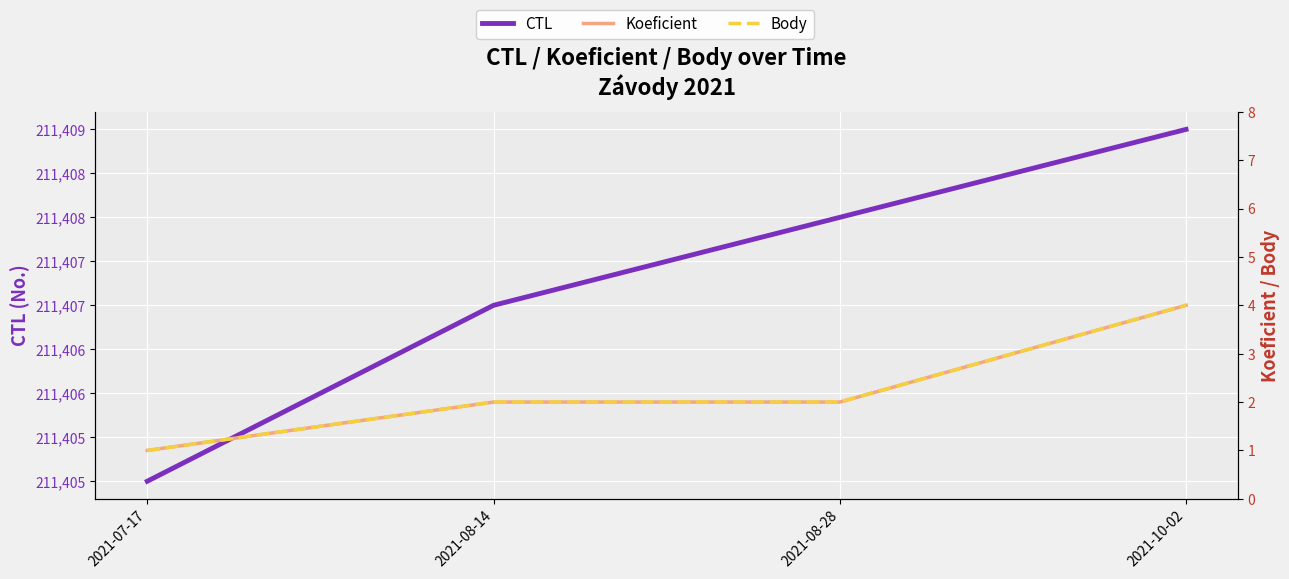

Is the value of CTL at 2021-08-28 greater than the value of Koeficient at 2021-07-17?

Yes